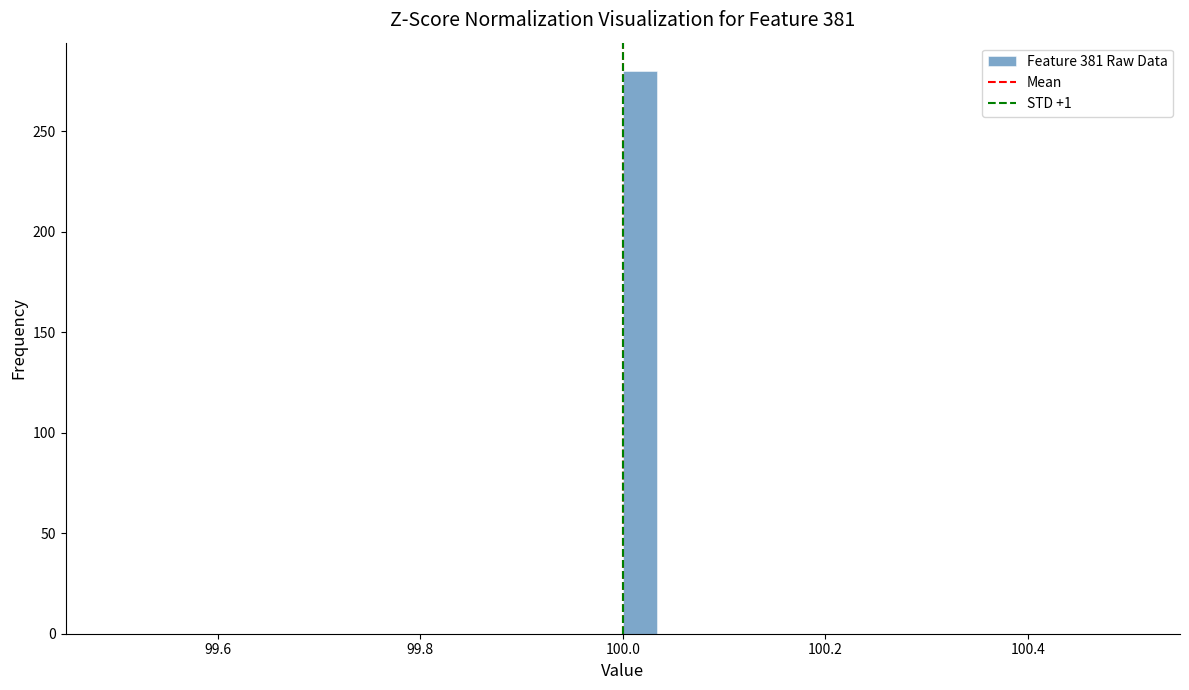

Read against the x-axis, roughly where is the centre of the tallest bar?

100.02